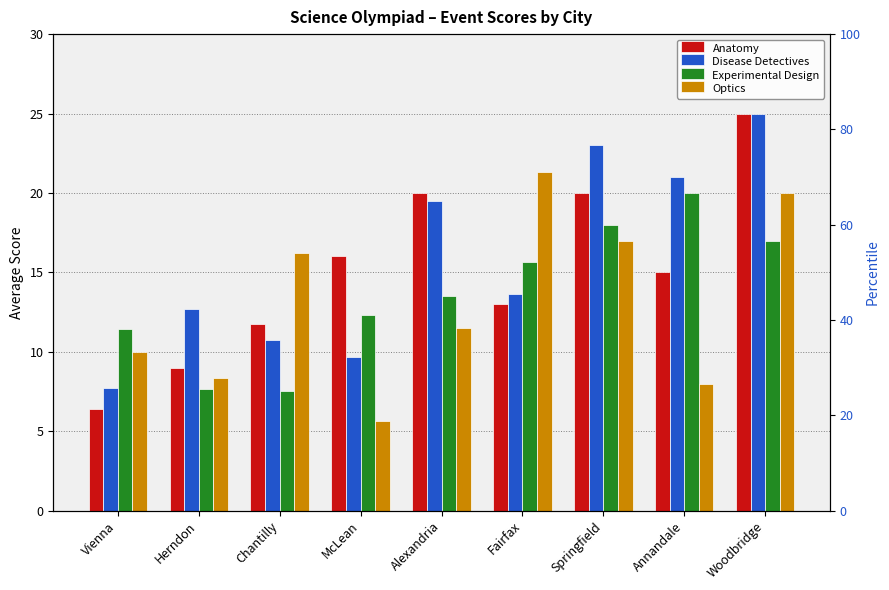

Reading right to left, list all the values displayed in this chart.

Anatomy: Woodbridge=25.0	Annandale=15.0	Springfield=20.0	Fairfax=13.0	Alexandria=20.0	McLean=16.0	Chantilly=11.8	Herndon=9.0	Vienna=6.4
Disease Detectives: Woodbridge=25.0	Annandale=21.0	Springfield=23.0	Fairfax=13.7	Alexandria=19.5	McLean=9.7	Chantilly=10.8	Herndon=12.7	Vienna=7.7
Experimental Design: Woodbridge=17.0	Annandale=20.0	Springfield=18.0	Fairfax=15.7	Alexandria=13.5	McLean=12.3	Chantilly=7.5	Herndon=7.7	Vienna=11.4
Optics: Woodbridge=20.0	Annandale=8.0	Springfield=17.0	Fairfax=21.3	Alexandria=11.5	McLean=5.7	Chantilly=16.2	Herndon=8.3	Vienna=10.0